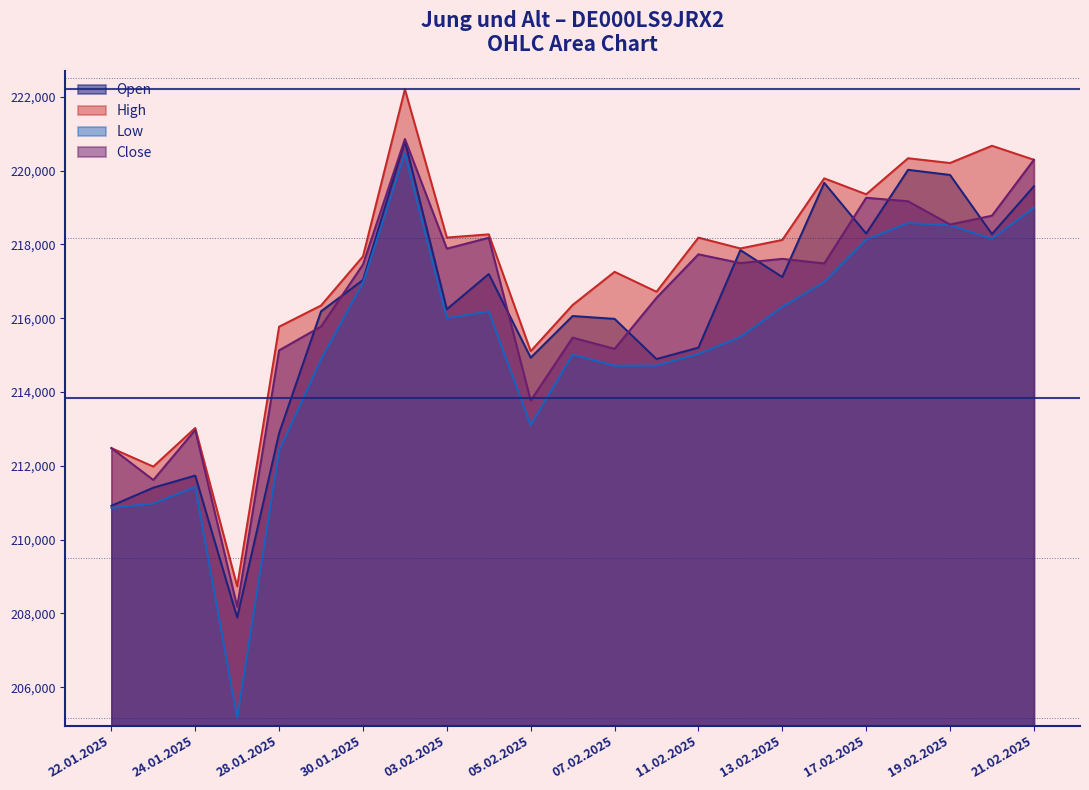

Is the value of Open at 31.01.2025 greater than the value of Low at 23.01.2025?

Yes